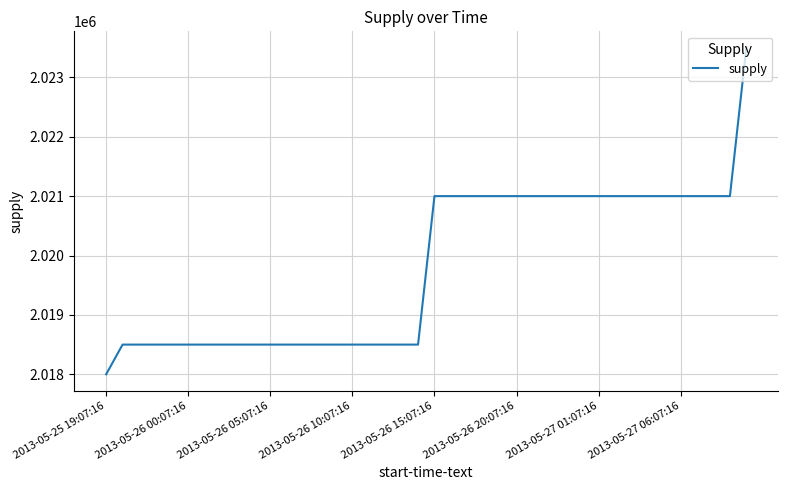

Does the chart have visible grid lines?

Yes